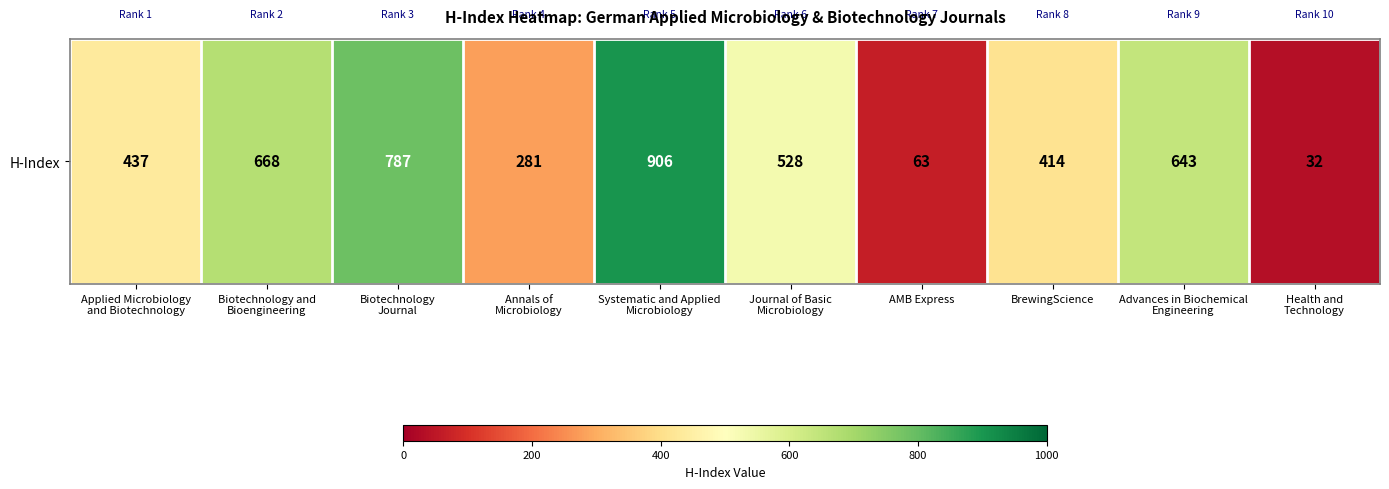

Between Annals of
Microbiology and Biotechnology and
Bioengineering, which is larger?

Biotechnology and
Bioengineering